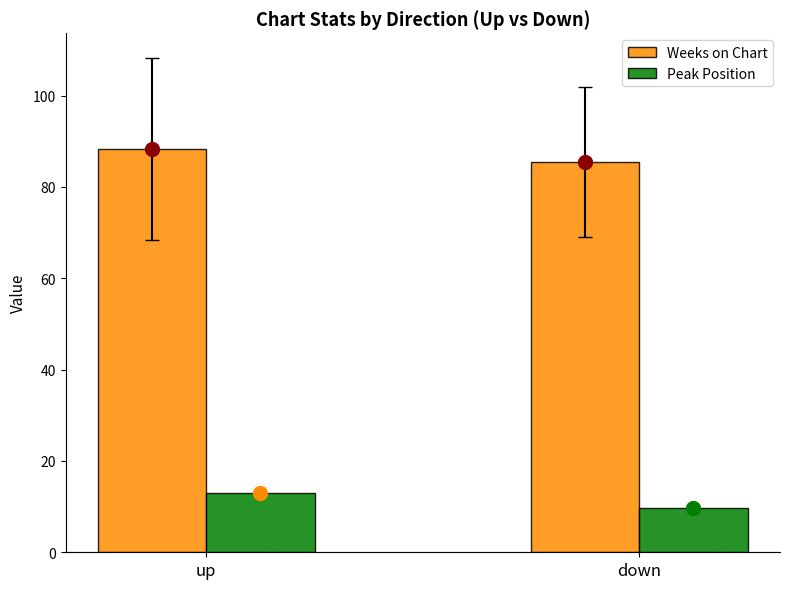

What is the difference between the maximum and minimum values in the Weeks on Chart series?

2.9